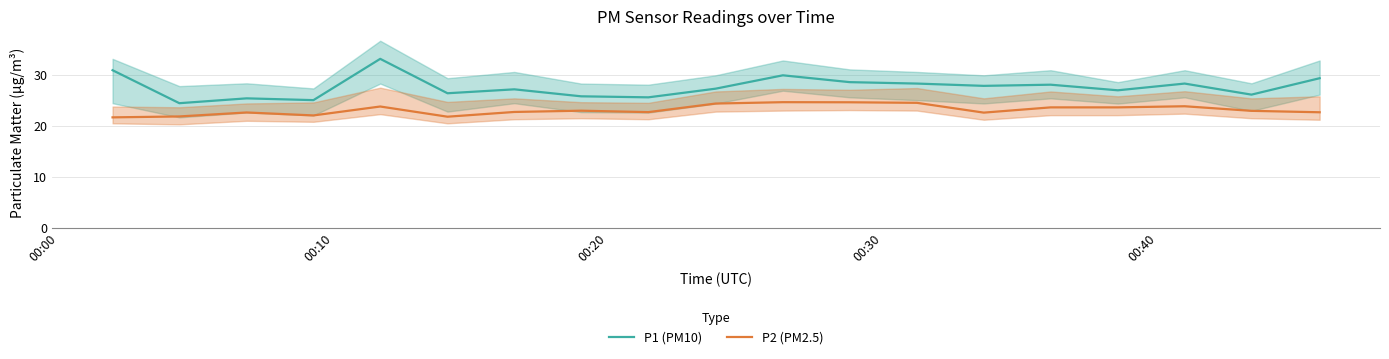

Reading left to right, list all the values displayed in this chart.

P1 (PM10): 30.9	24.4	25.4	25.1	33.1	26.4	27.2	25.8	25.6	27.3	29.9	28.6	28.3	27.9	28.1	27.0	28.3	26.1	29.4
P2 (PM2.5): 21.7	21.9	22.6	22.1	23.8	21.8	22.7	23.0	22.7	24.4	24.6	24.6	24.5	22.6	23.6	23.6	23.9	22.9	22.7